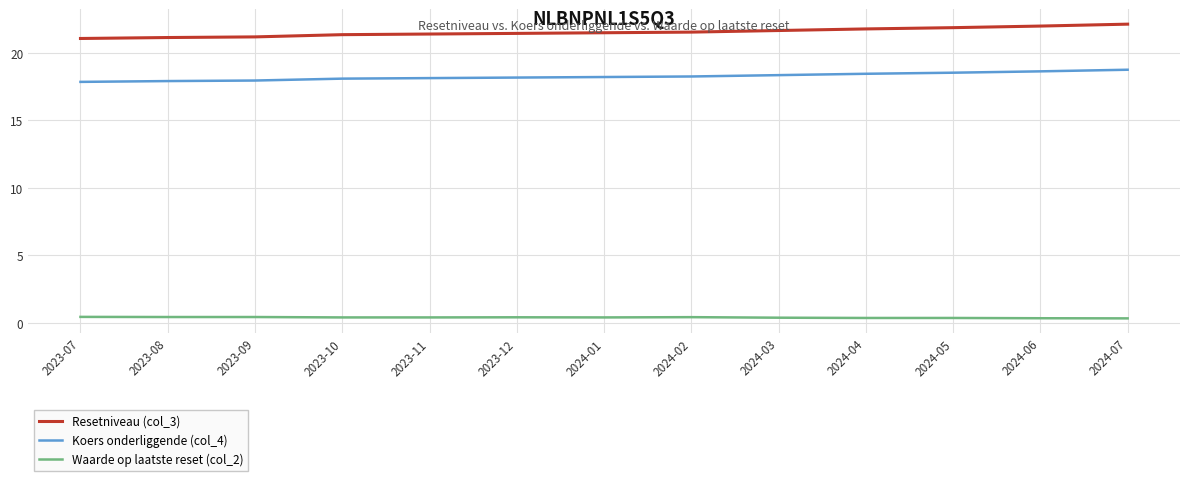

What is the difference between the maximum and minimum values in the Waarde op laatste reset (col_2) series?

0.1